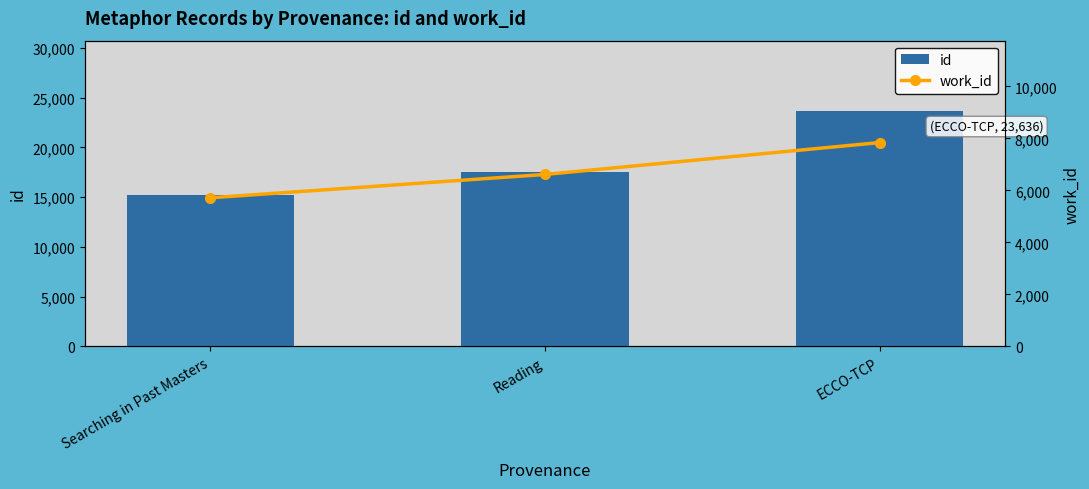

Rank the series by their maximum value, from highest to lowest.

id, work_id